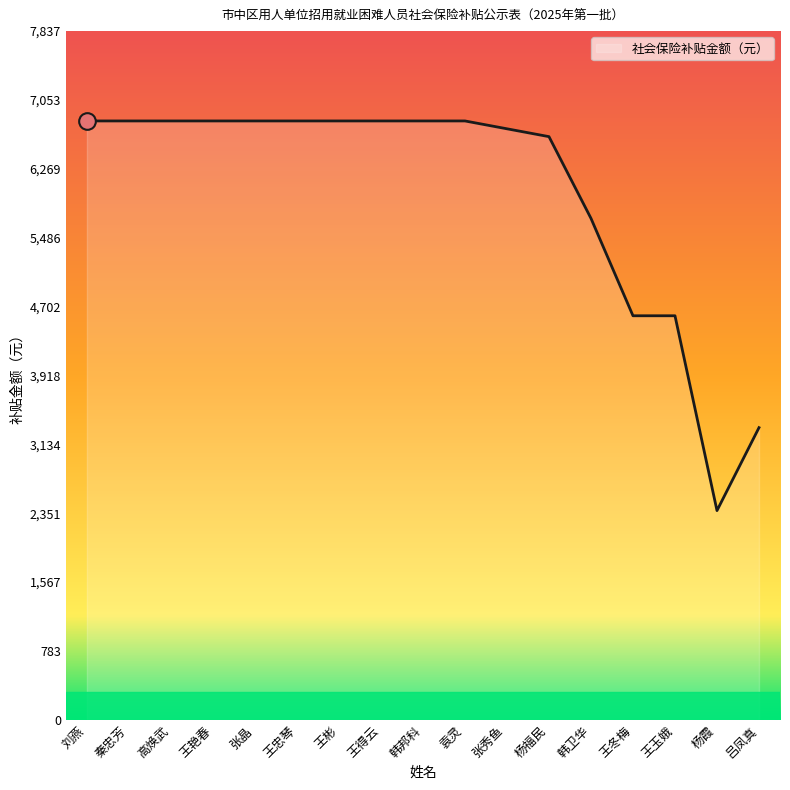

What is the difference between the maximum and minimum values?

4433.6